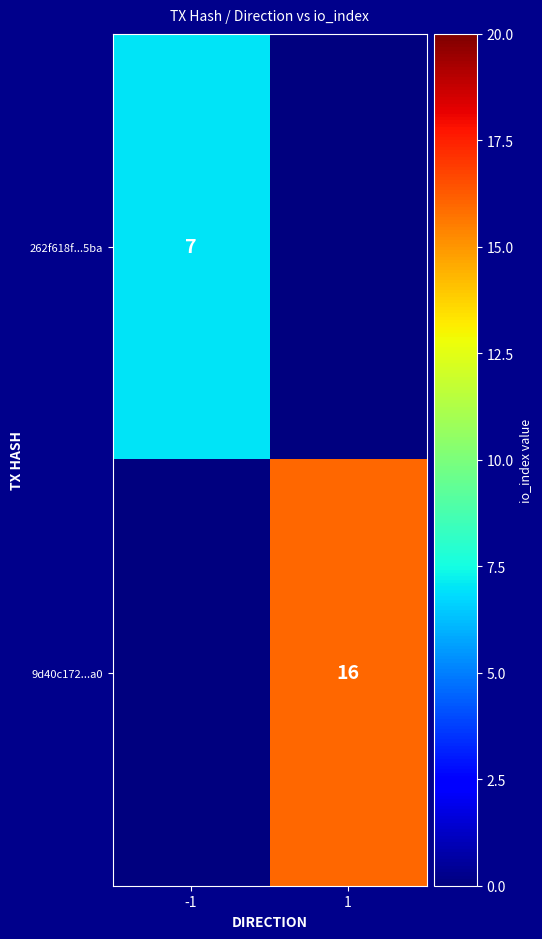

At which category does the chart reach its peak across all series?

1